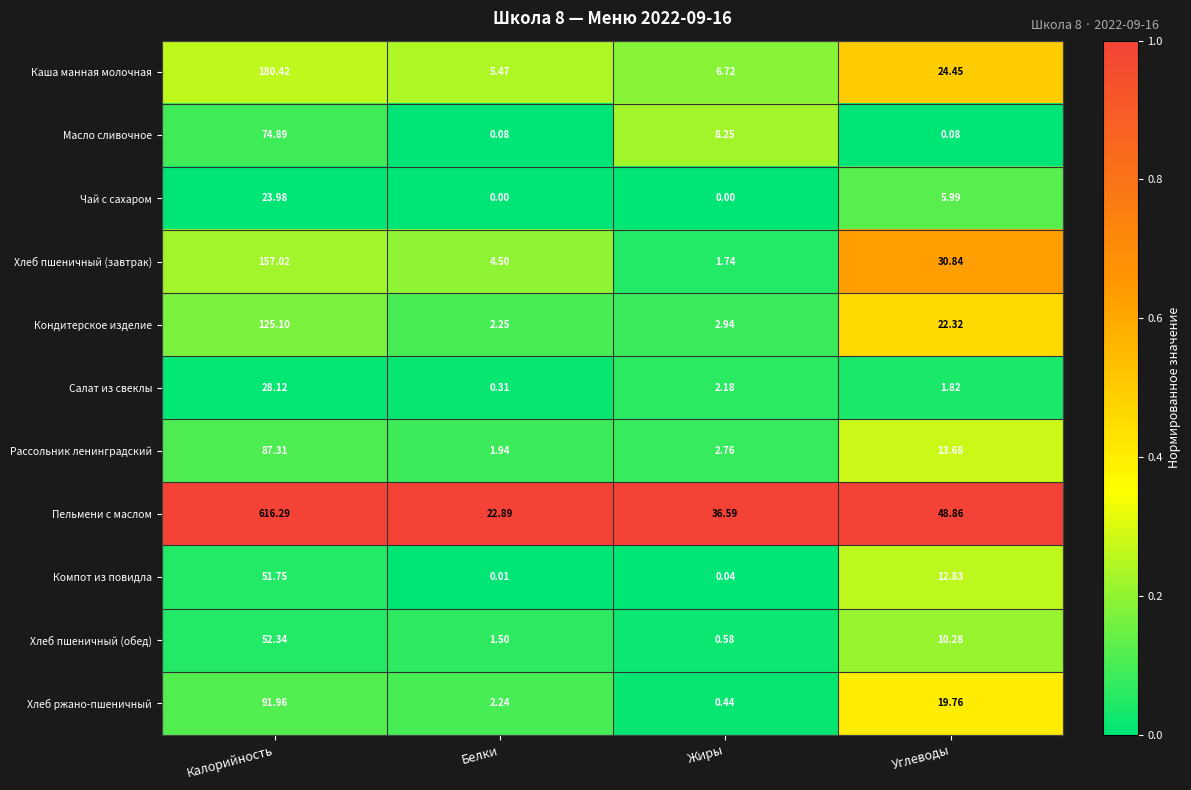

What is the spread (max minus min) of values at Углеводы?

48.8